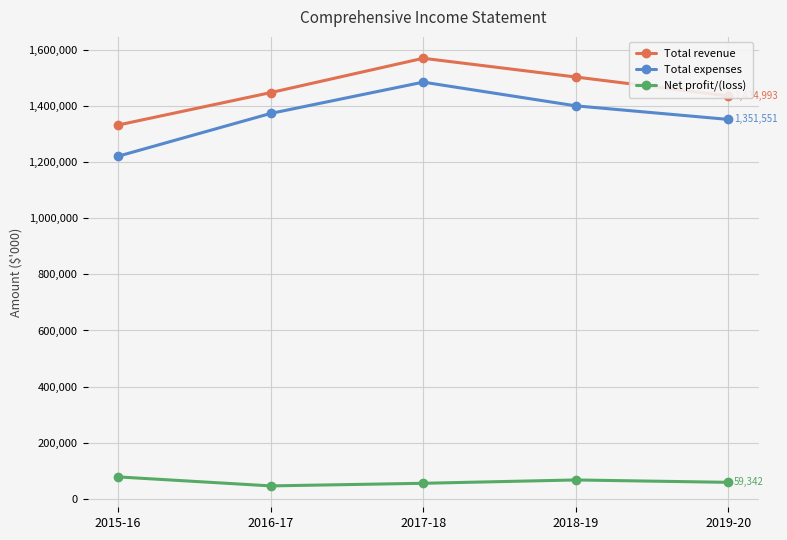

What is the minimum value for Total revenue?

1331578